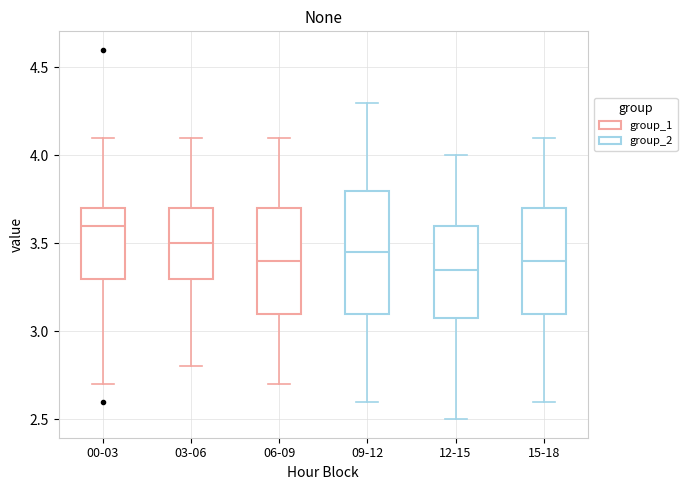

Comparing the boxes themselves (not the whiskers), which one is the tallest?

09-12